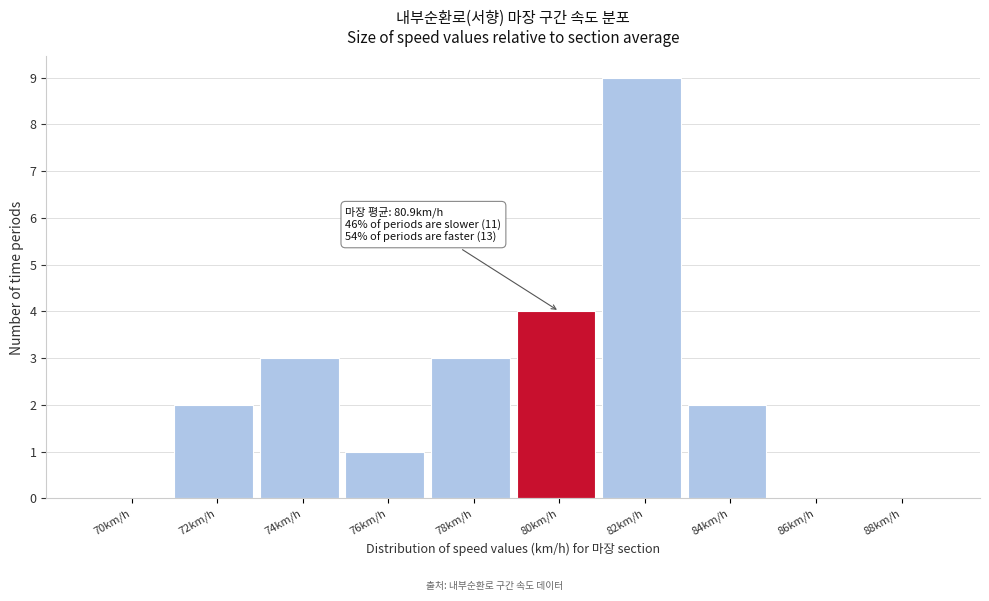

True or false: the data shows -3 at 86km/h.

False